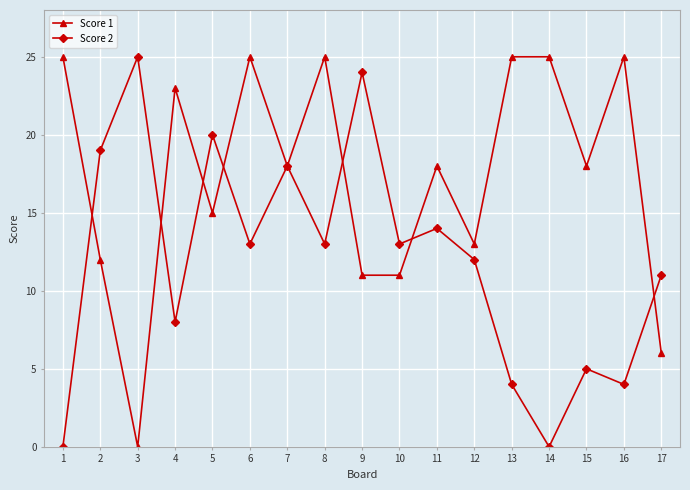

Is the value of Score 2 at 4 greater than the value of Score 1 at 11?

No